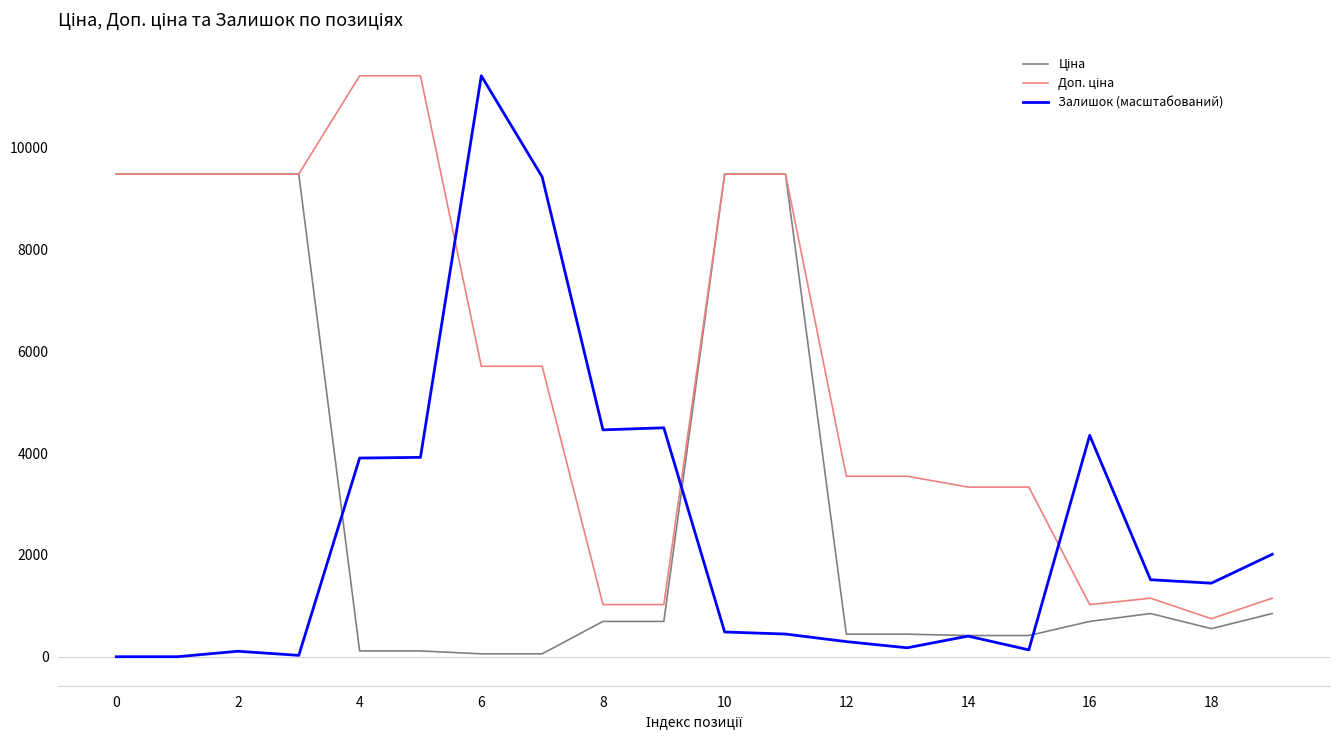

What is the greatest value displayed?

11410.0